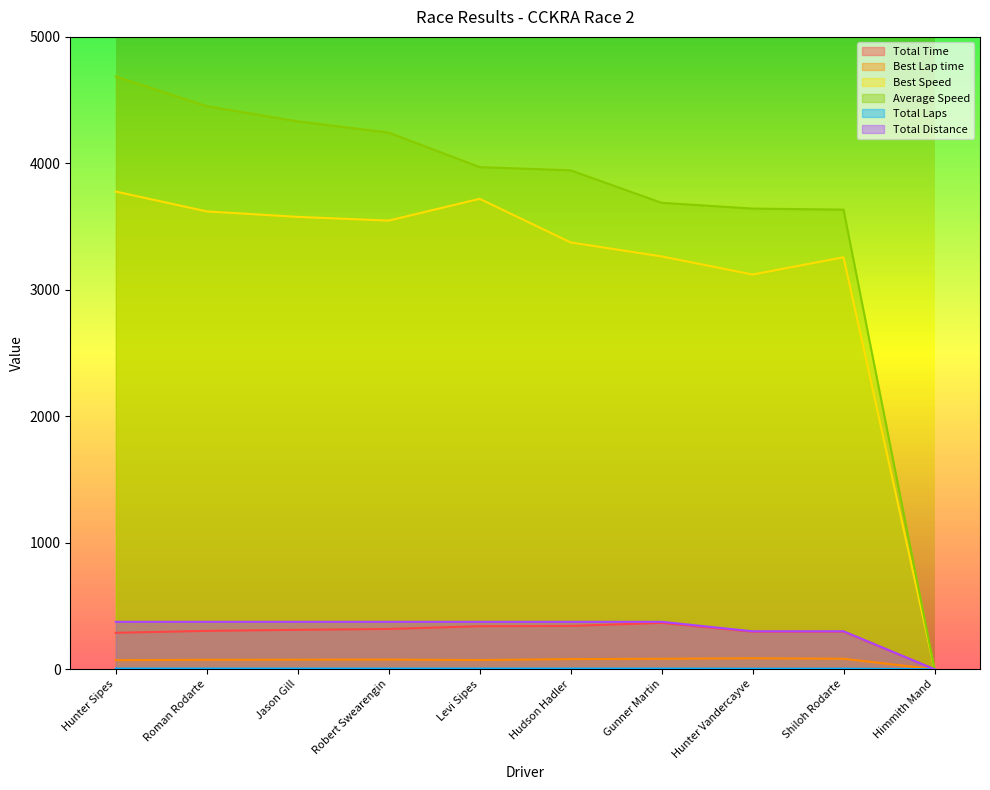

What is the label of the 3rd point from the left?

Jason Gill